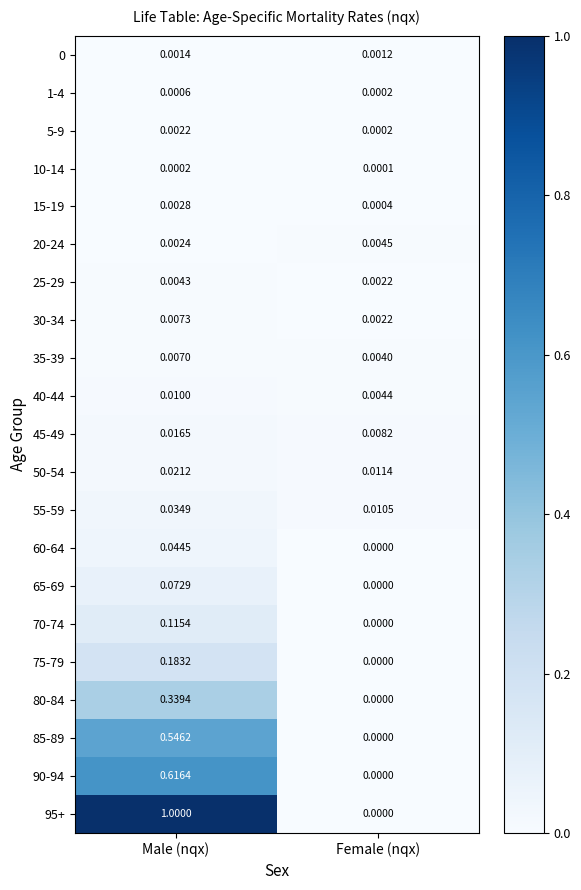

Where is 15-19 nearest to the value 0?

Female (nqx)